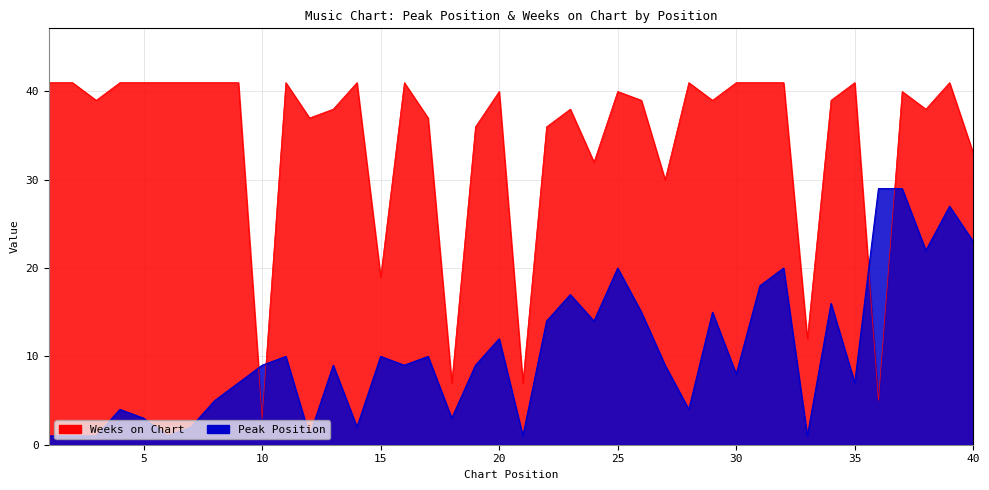

What is the minimum value for Peak Position?

1